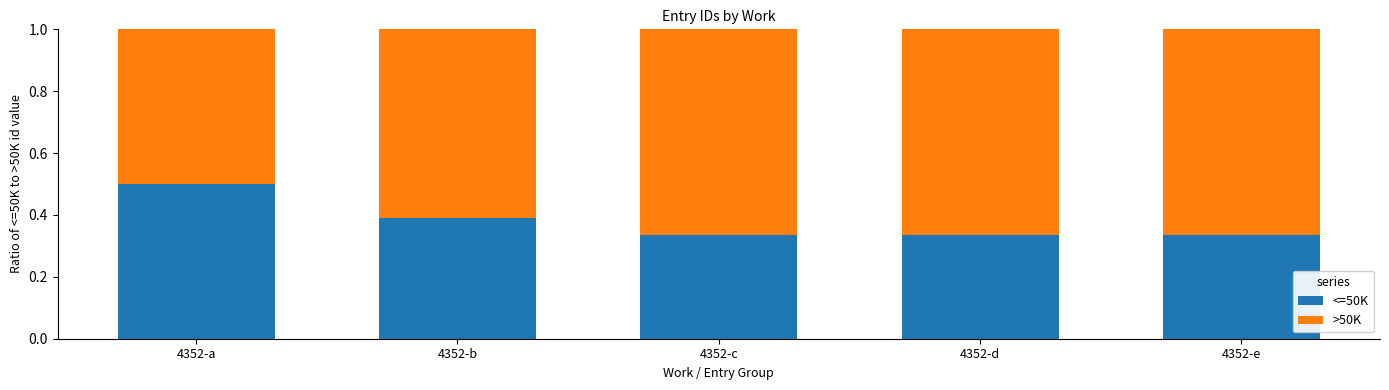

What is the sum of all <=50K values?

1.9